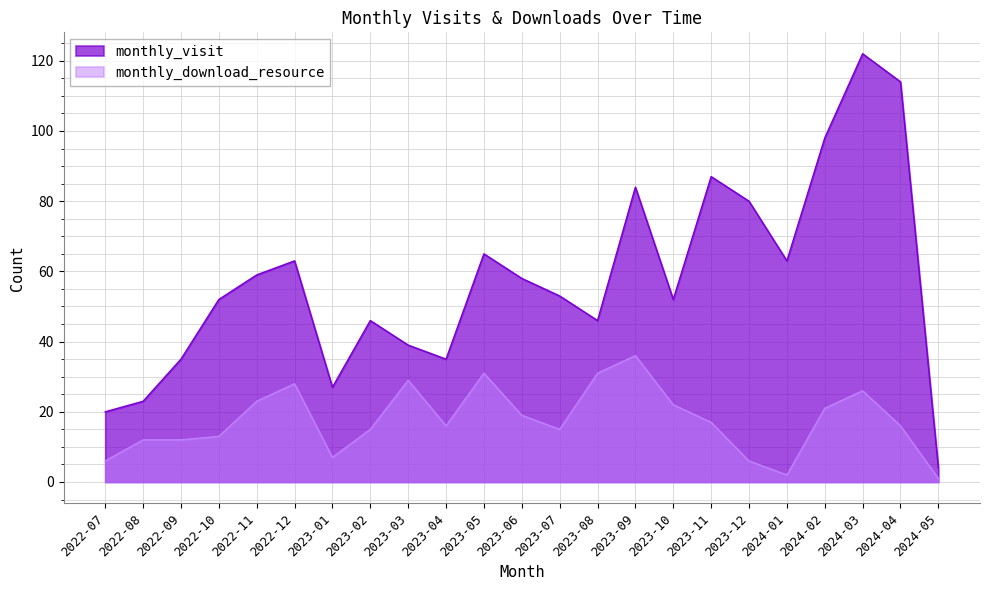

What is the label of the 11th point from the left?

2023-05